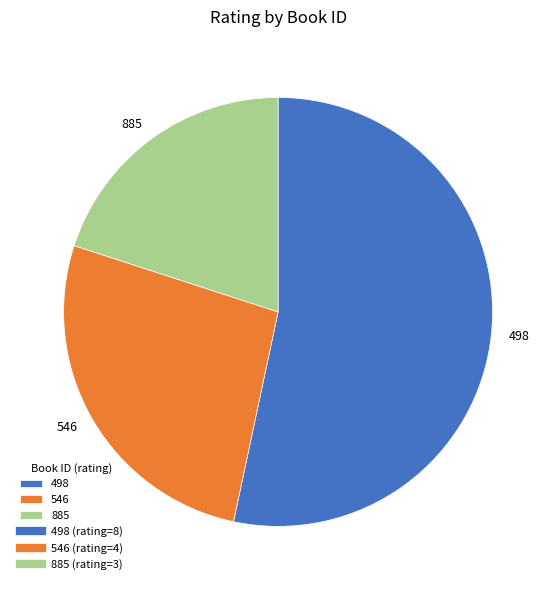

True or false: 546 accounts for 27% of the total.

True